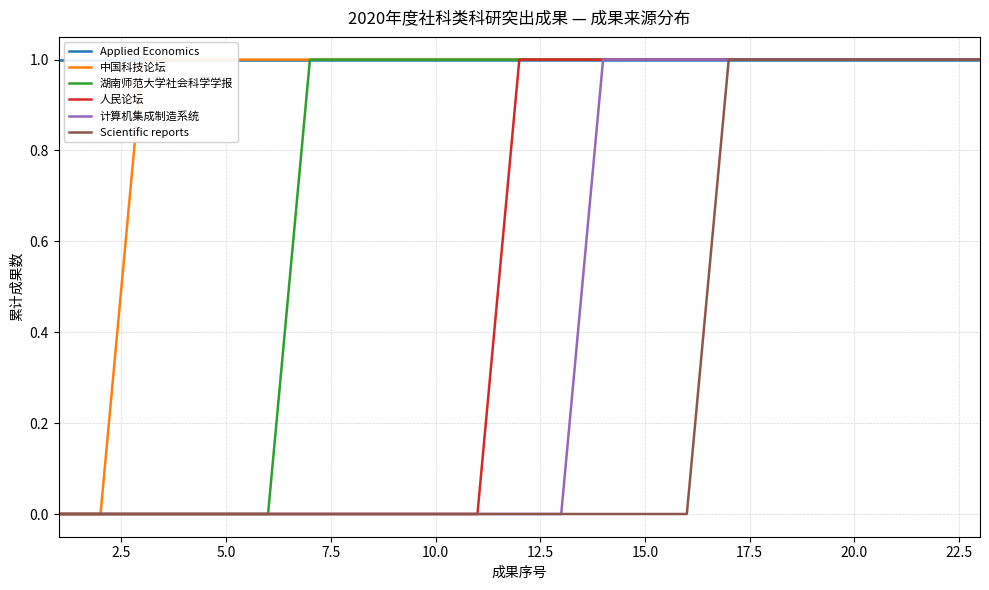

Which series has the widest spread of values?

中国科技论坛